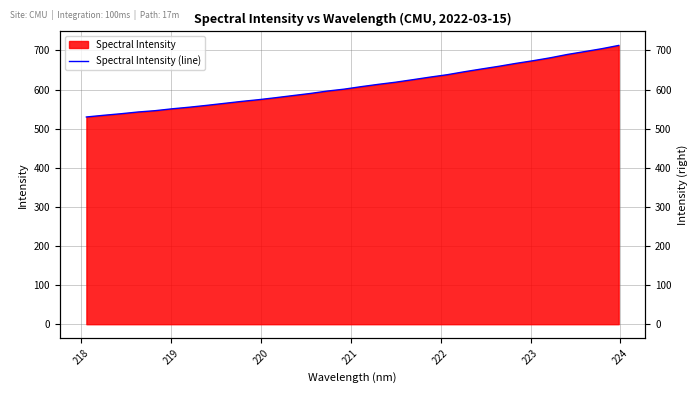

What is the difference between the maximum and minimum values?

183.0